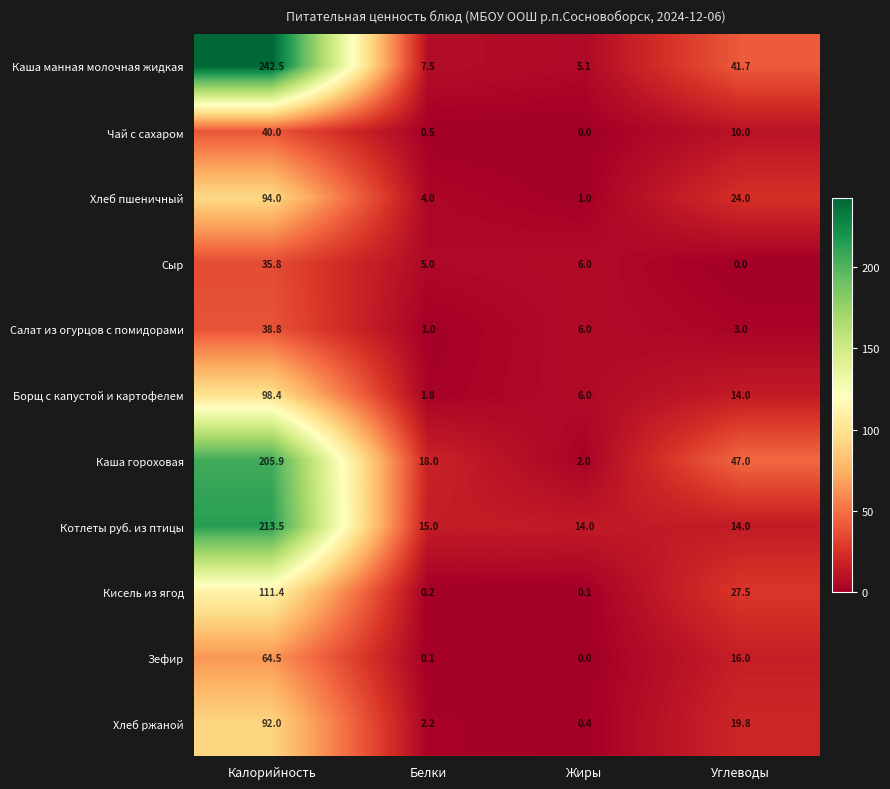

How many values in the Хлеб пшеничный series are below 24?

2